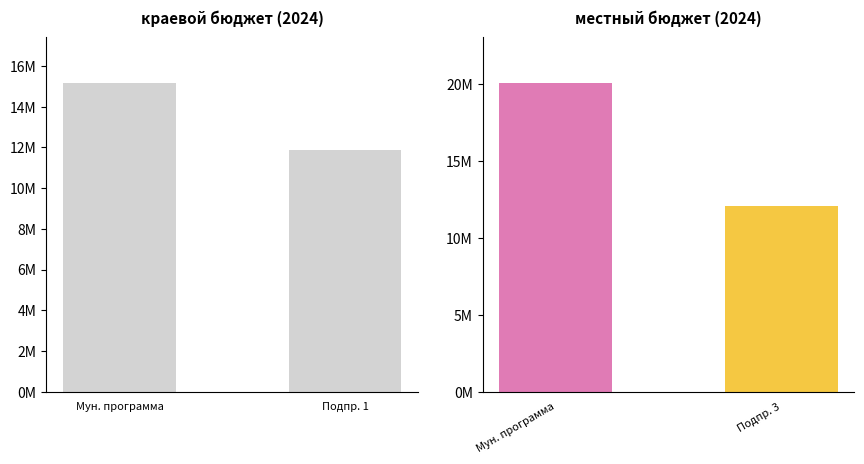

Which has a higher value, Мун. программа or Подпр. 1?

Мун. программа